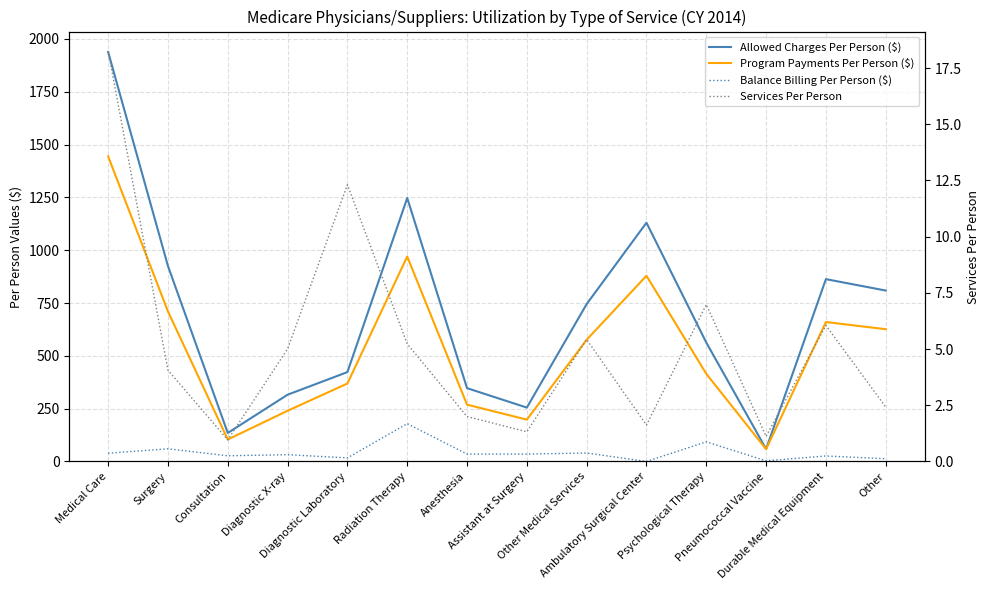

What position from the right is Durable Medical Equipment?

2